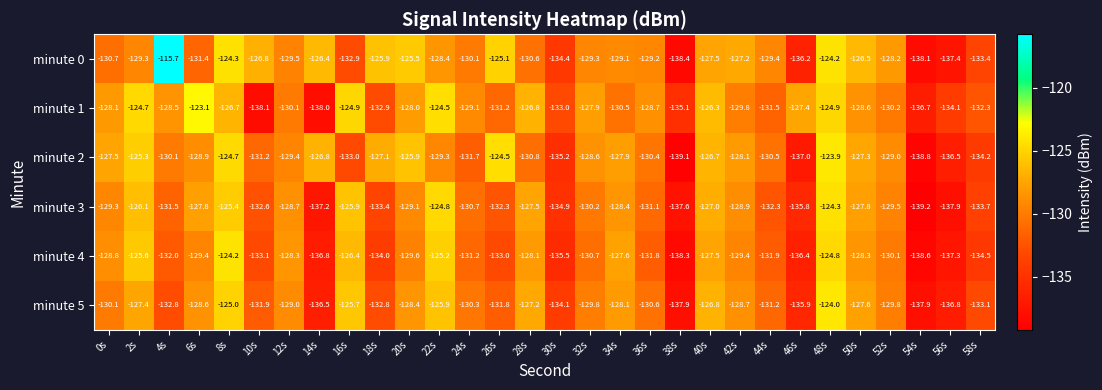

Which series has the largest total across all categories?

minute 0